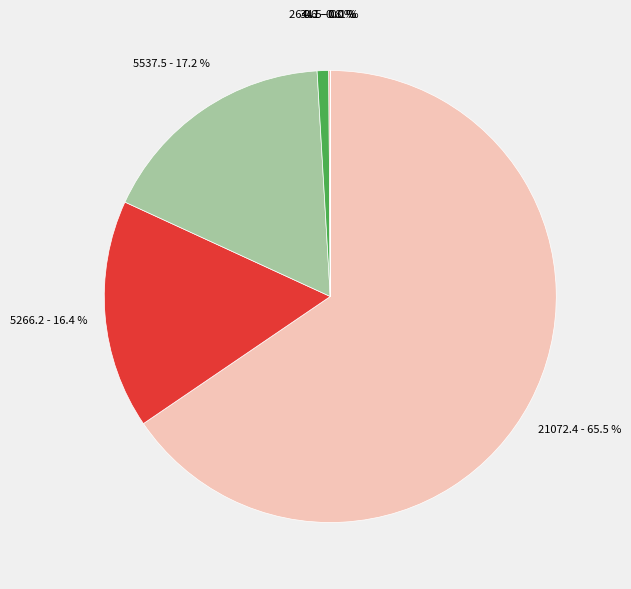

To the nearest percent, what is the average slice percentage?

14%